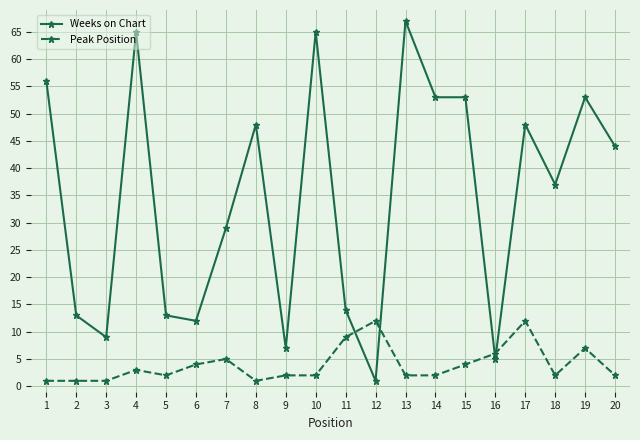

What is the total value across all series at 7?

34